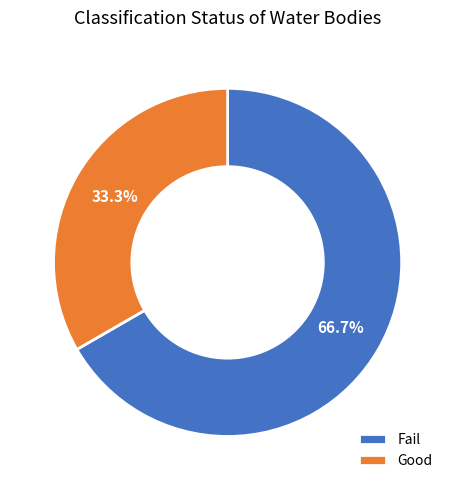

How many segments does this pie chart have?

2